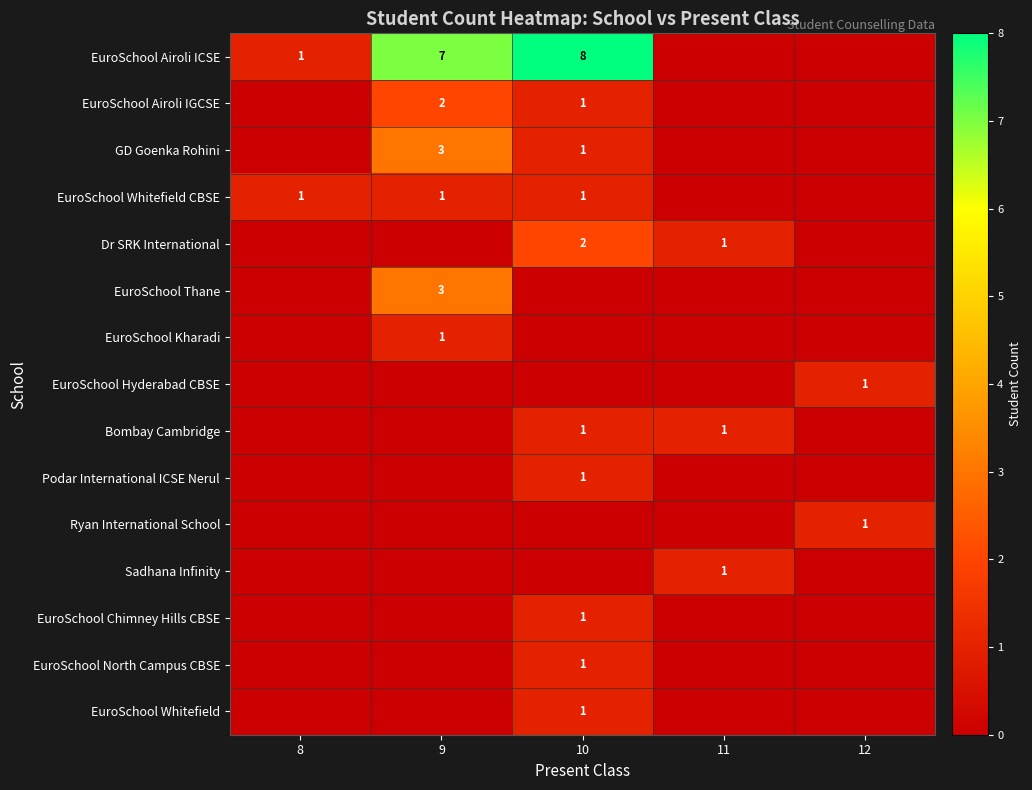

The value of Ryan International School at 12 is 1. True or false?

True